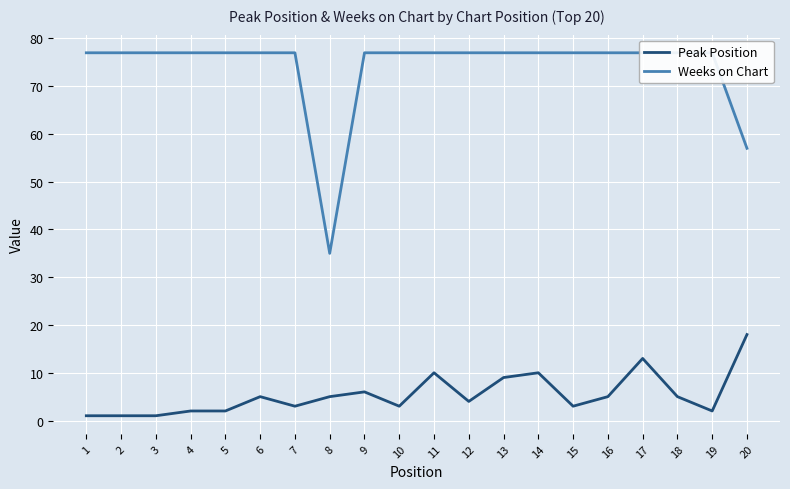

Between 6 and 12, which series saw the biggest shift?

Peak Position